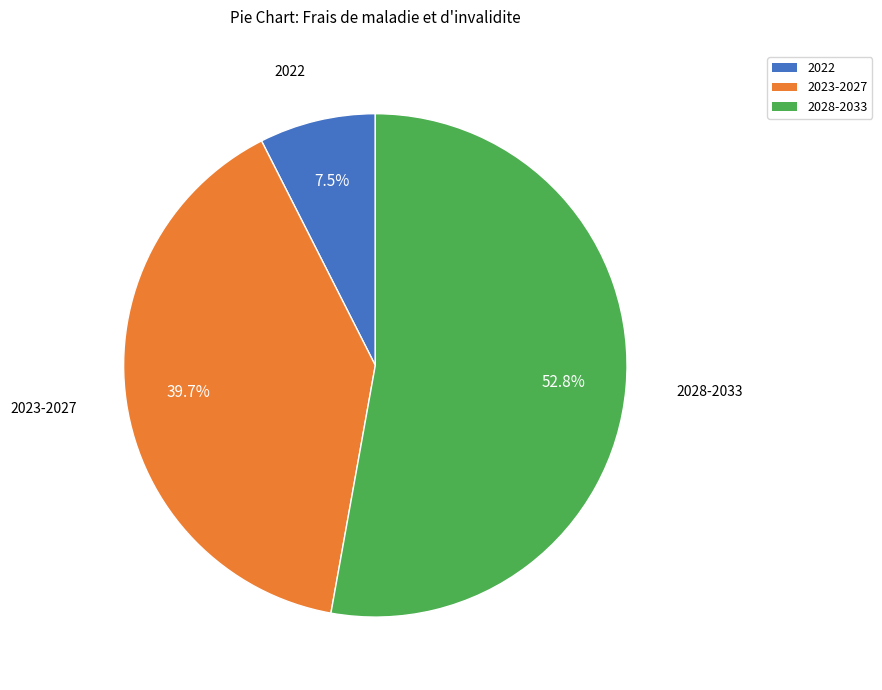

How many slices are in this pie chart?

3